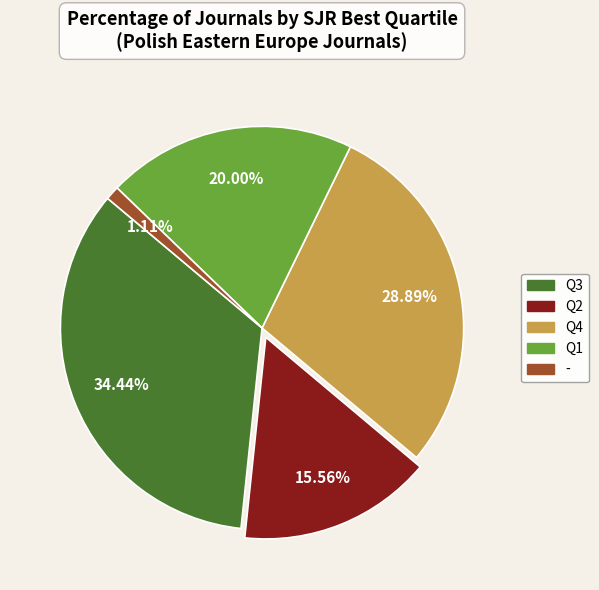

Does Q3 account for over 50% of the chart?

No